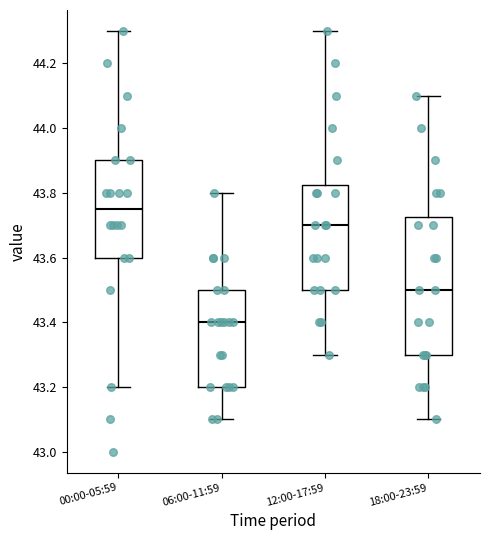

Which box has the lowest median line?

06:00-11:59